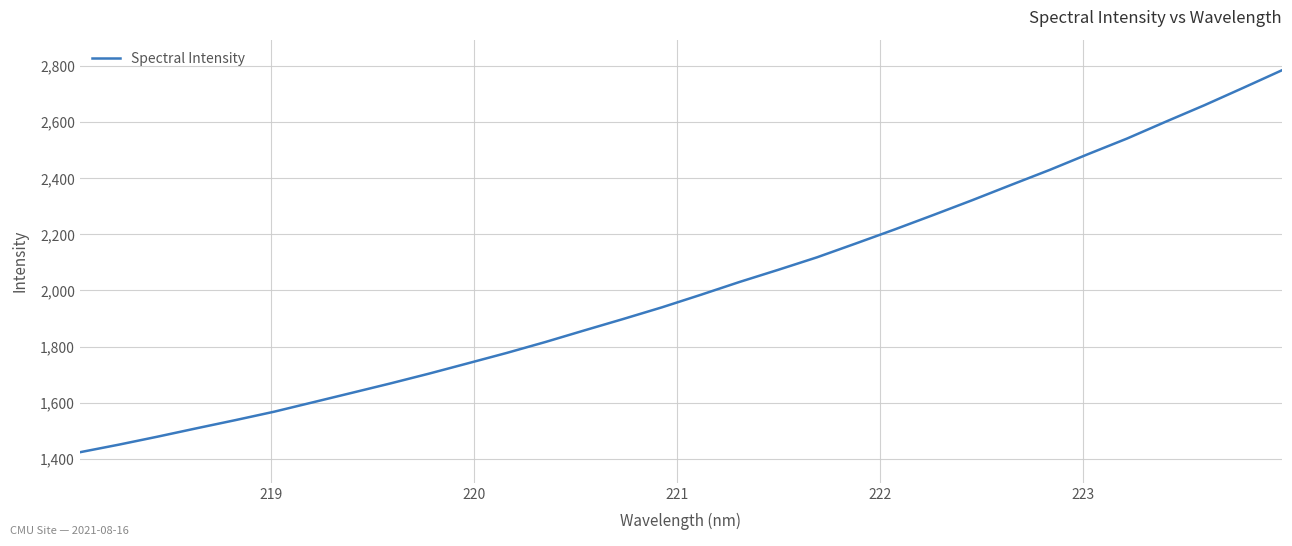

What is the smallest value displayed?

1422.8